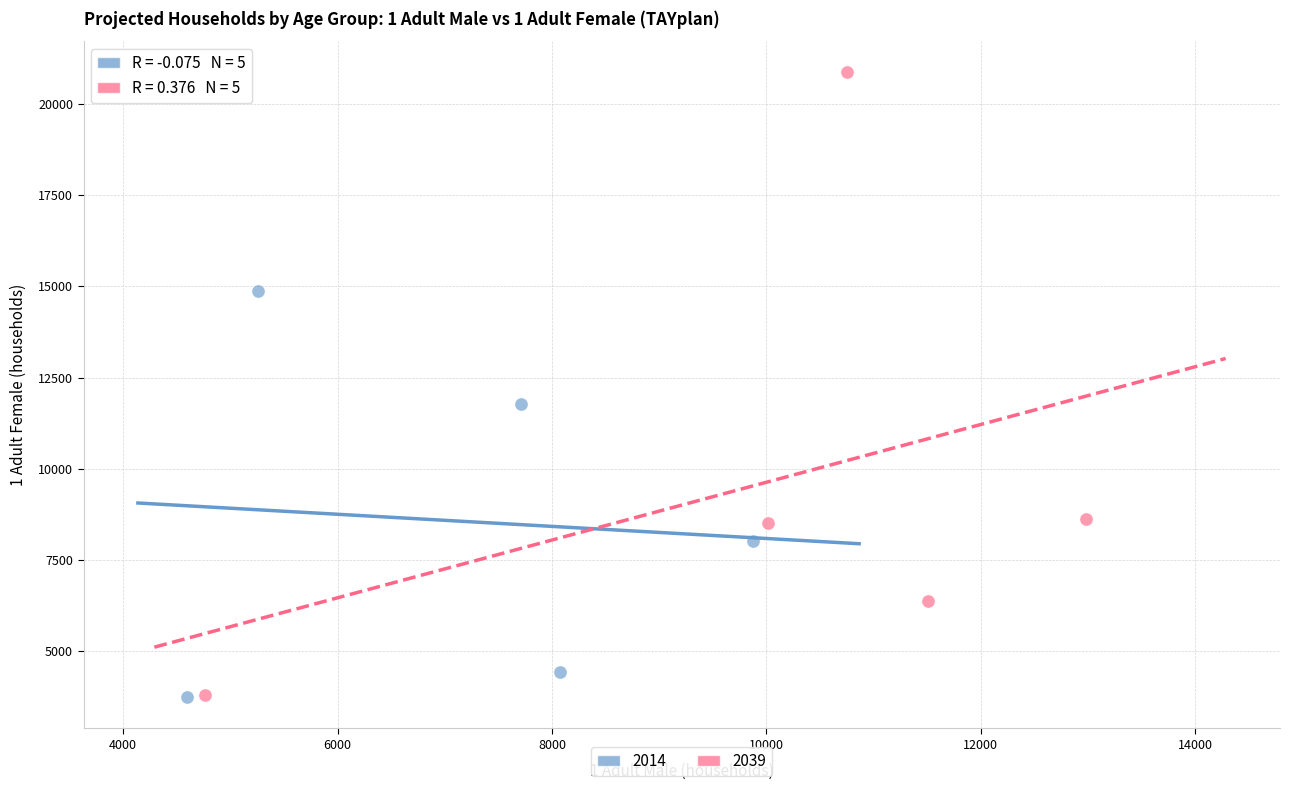

Which series contains the highest Y value?

2039